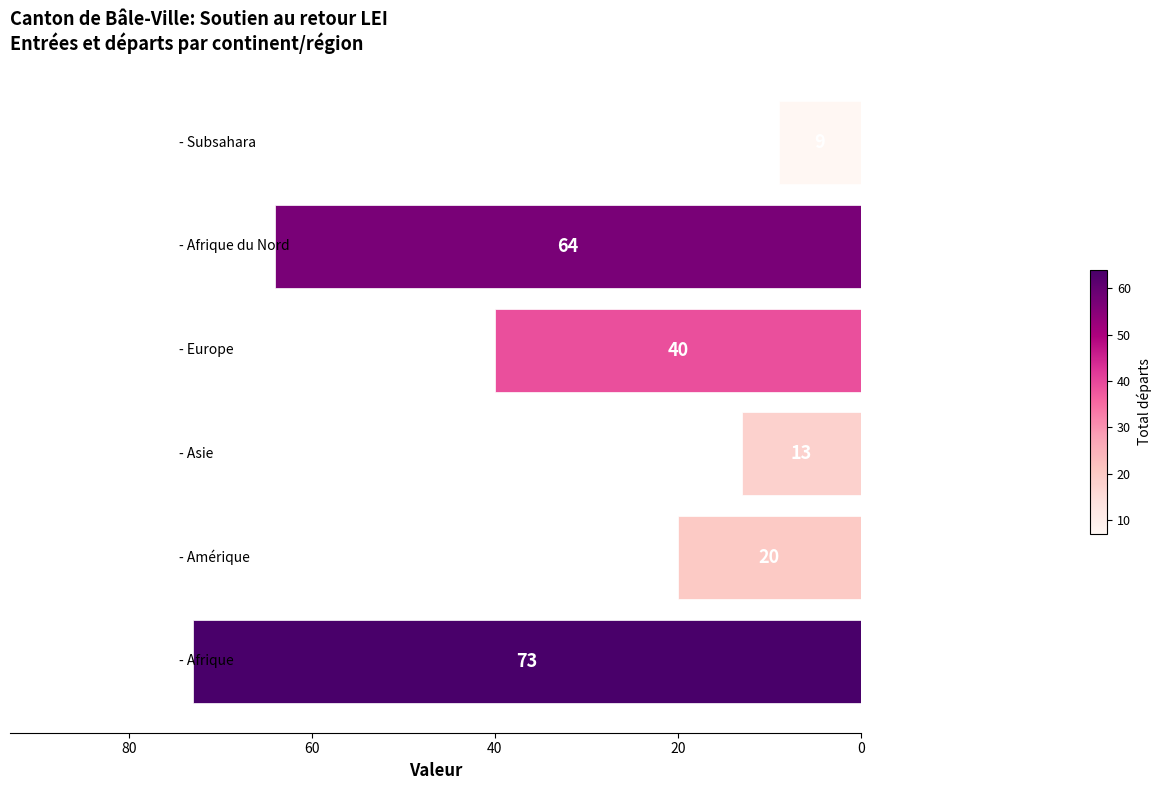

What is the sum of all values?

219